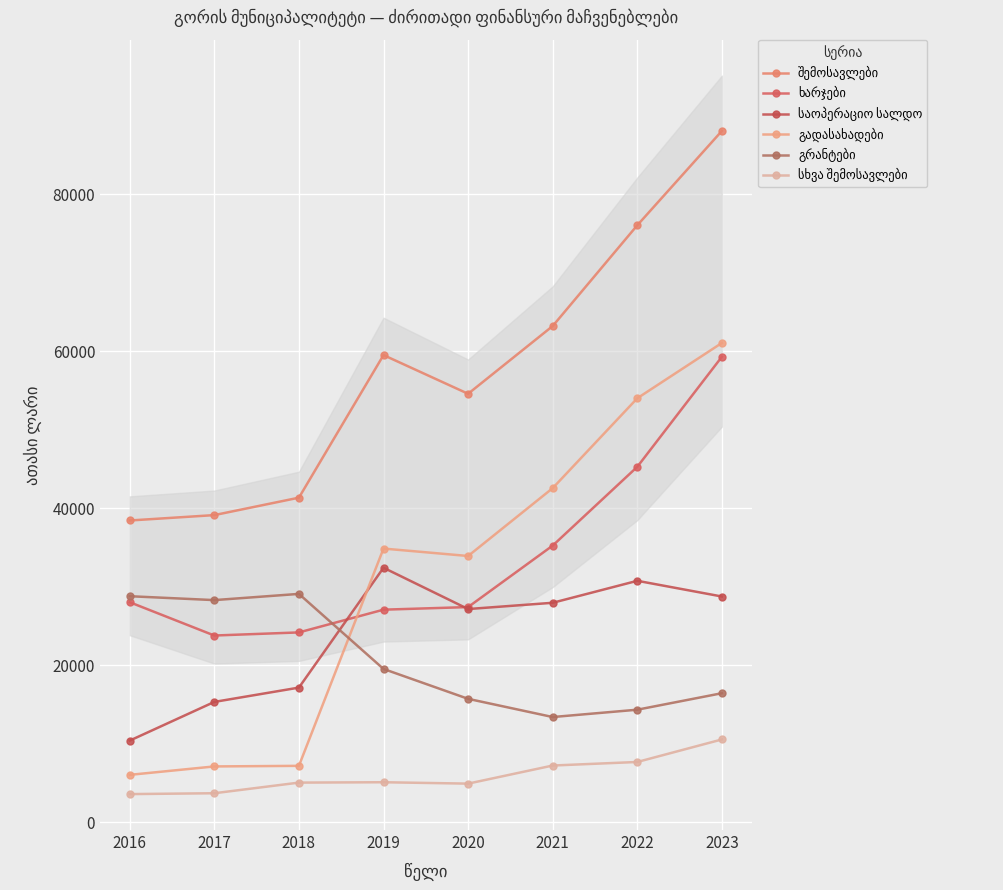

Where does the გადასახადები series first go above 34858?

2019